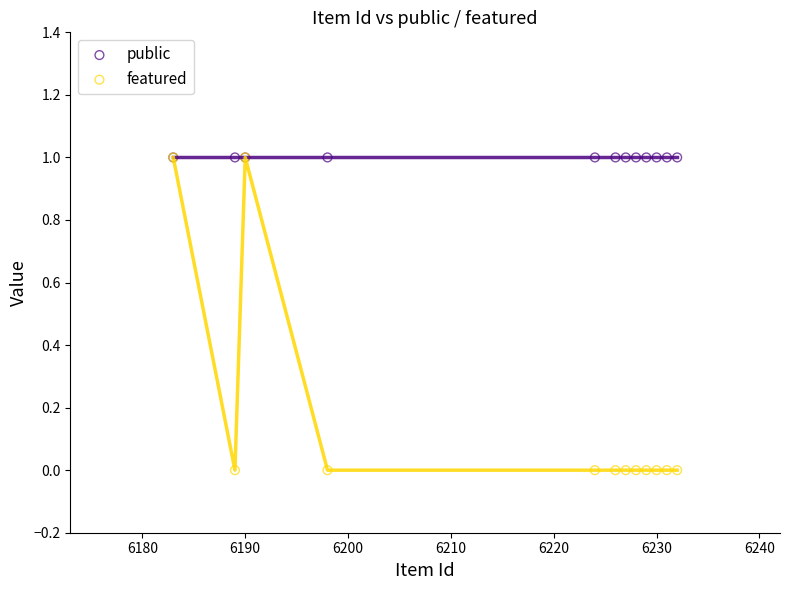

What are all the series names shown in the legend?

public, featured